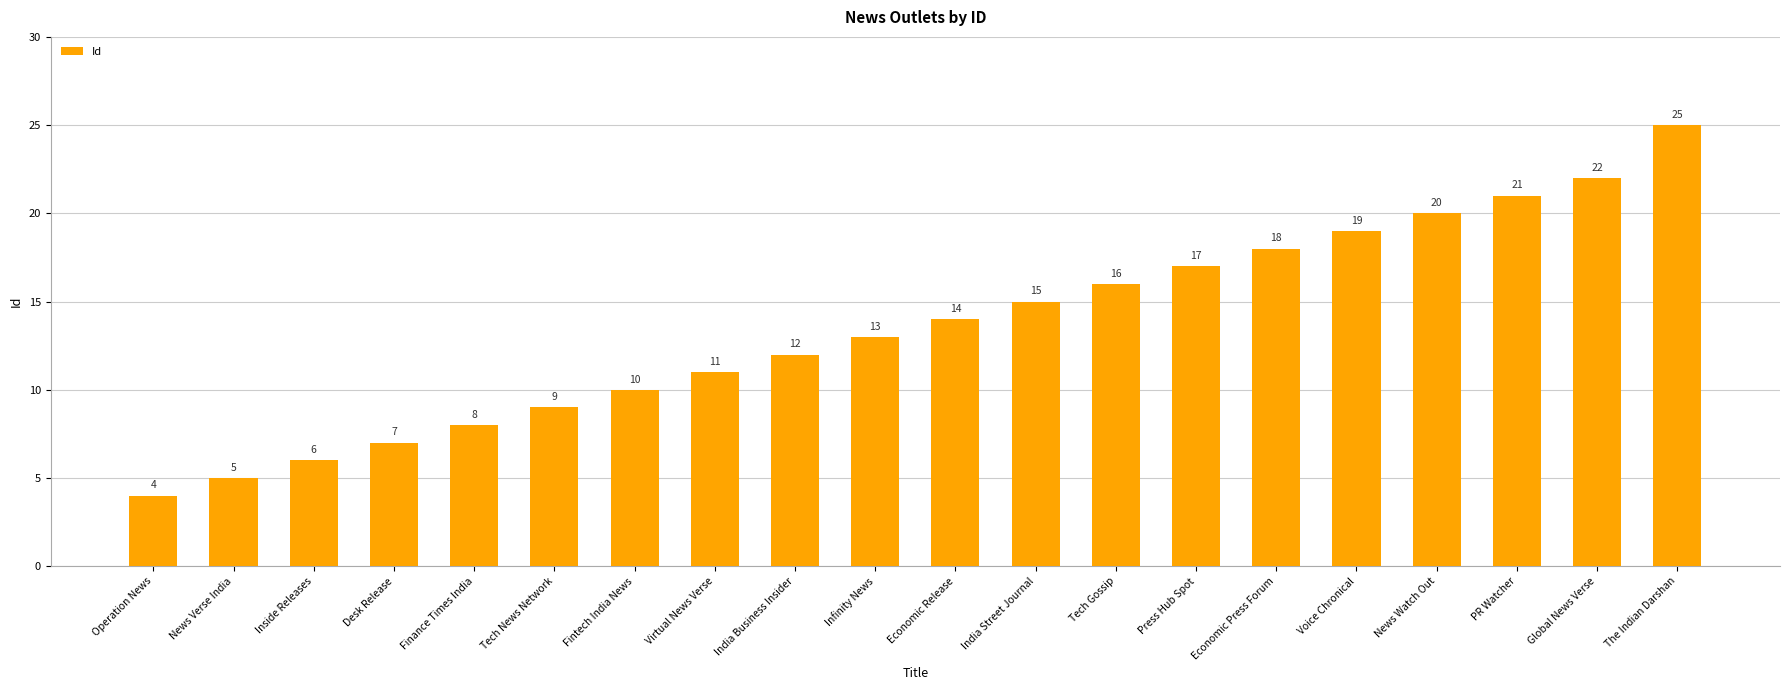

What is the smallest value displayed?

4